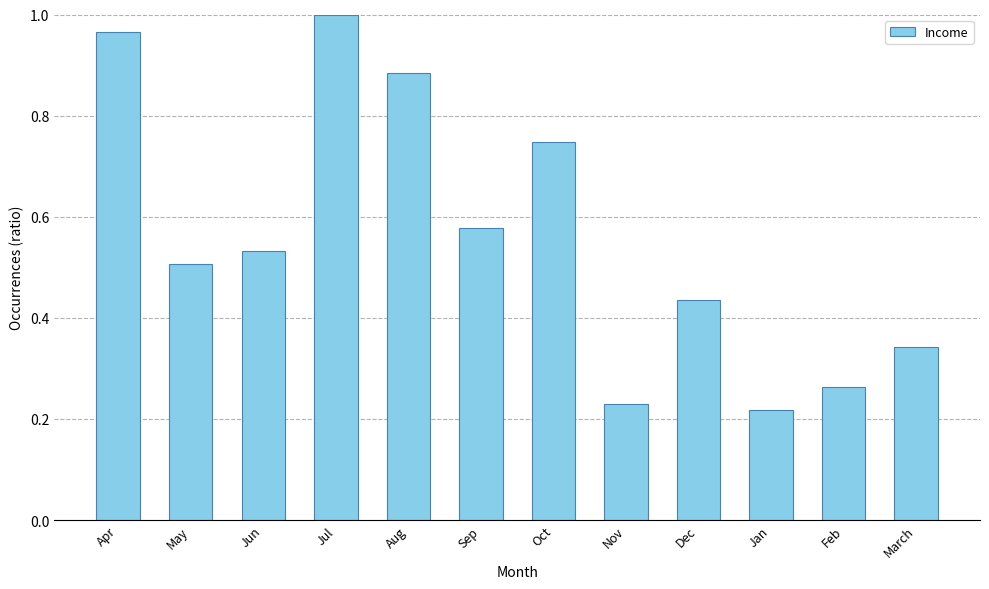

Which has a higher value, Nov or March?

March